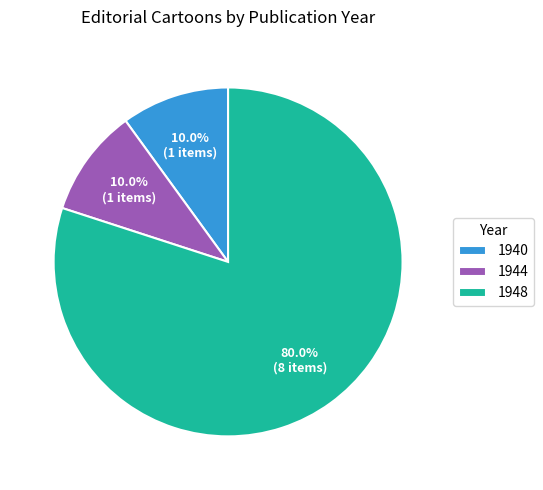

What is the largest slice in the pie chart?

1948